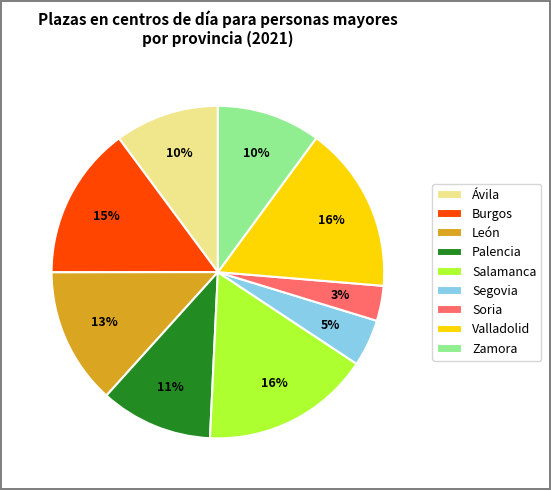

Does any single category account for the majority?

No